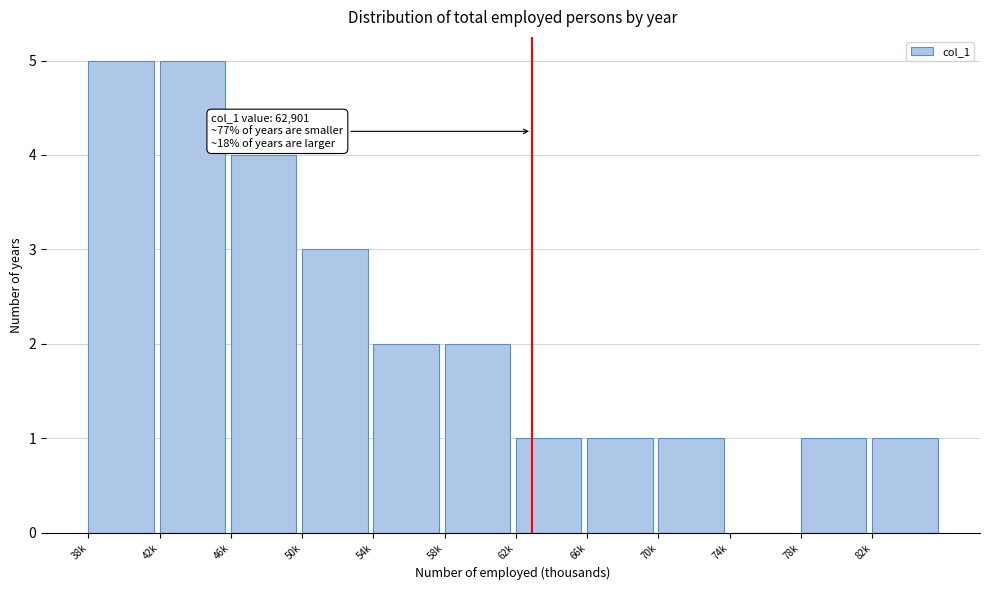

Reading right to left, what are all the values shown in this chart?

82k=1	78k=1	74k=0	70k=1	66k=1	62k=1	58k=2	54k=2	50k=3	46k=4	42k=5	38k=5